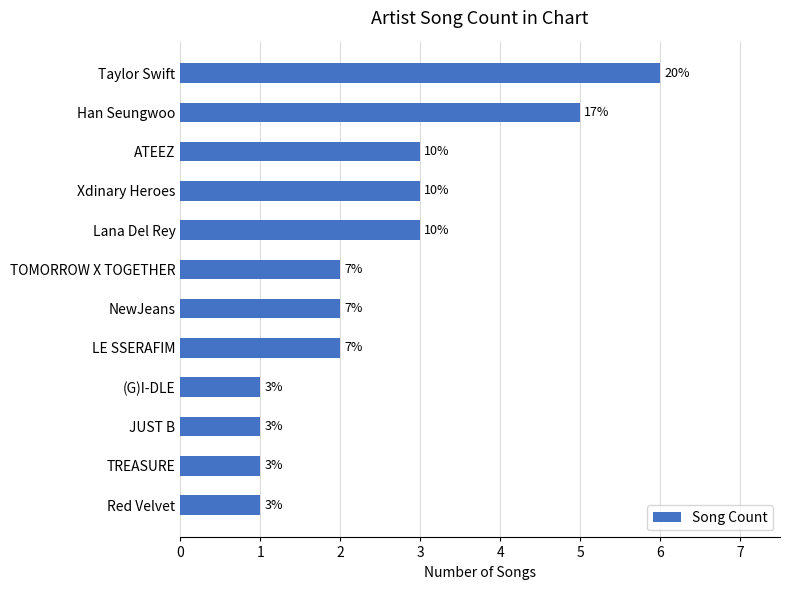

What is the minimum value shown in the chart?

1